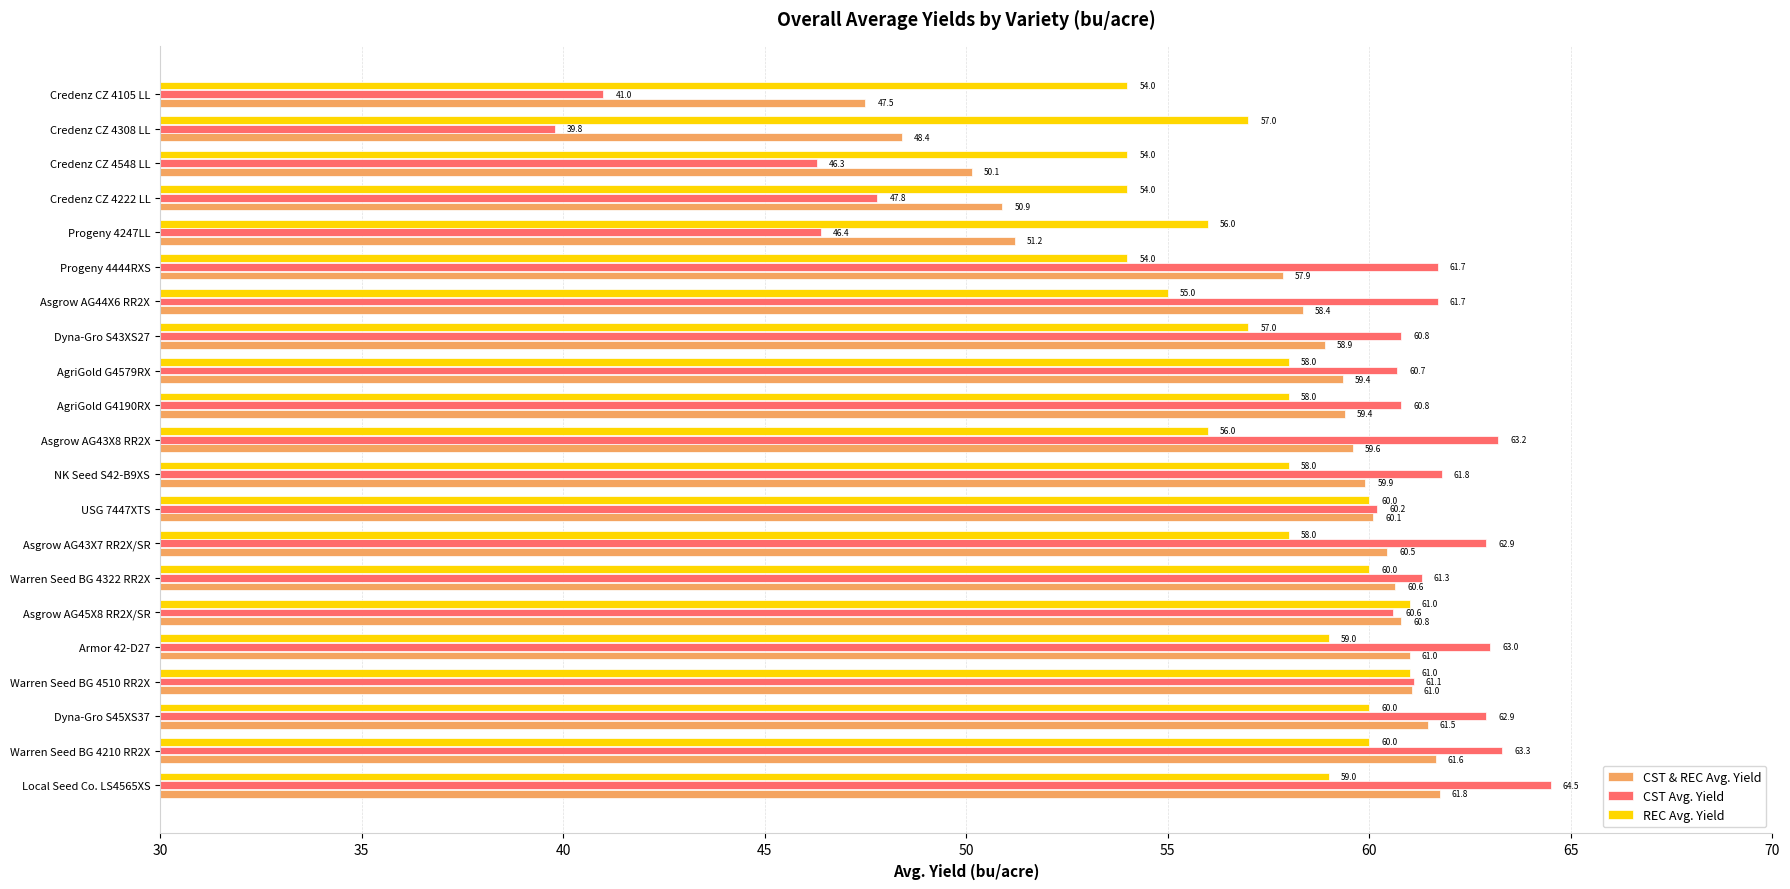

How many REC Avg. Yield values are between 56 and 60?

14